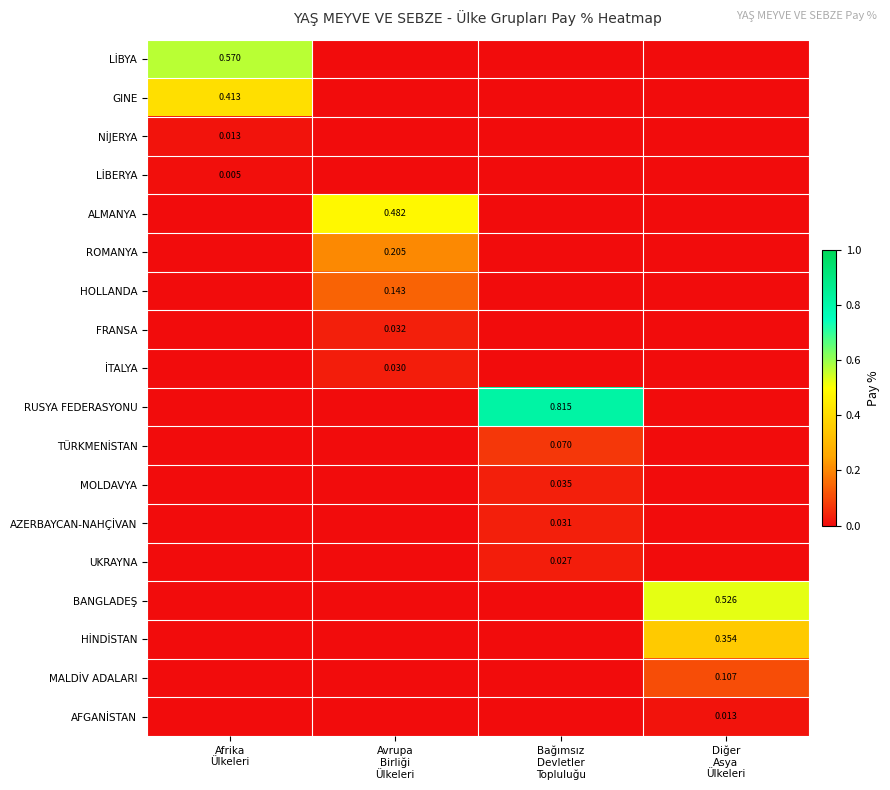

Which series has the largest total across all categories?

RUSYA FEDERASYONU